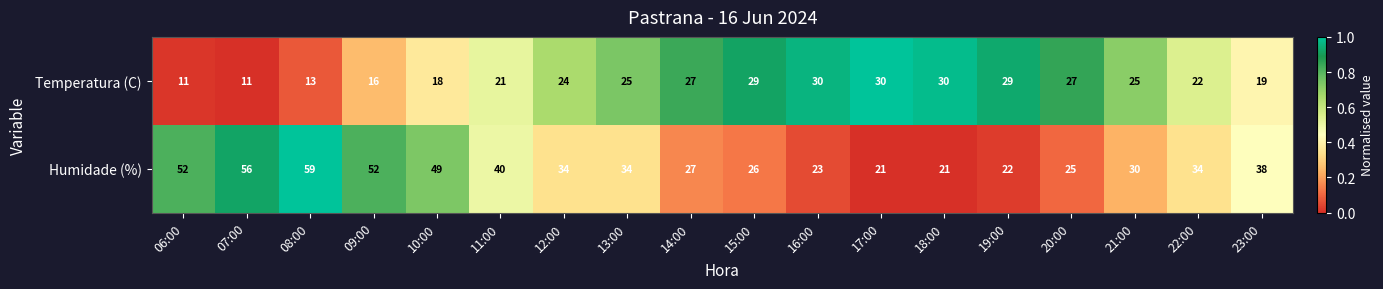

At which category is the sum across all series the highest?

08:00